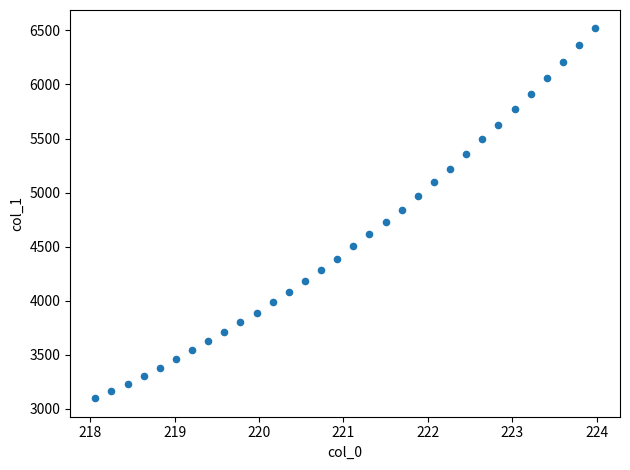

What is the range of Y values (max minus min)?

3420.8